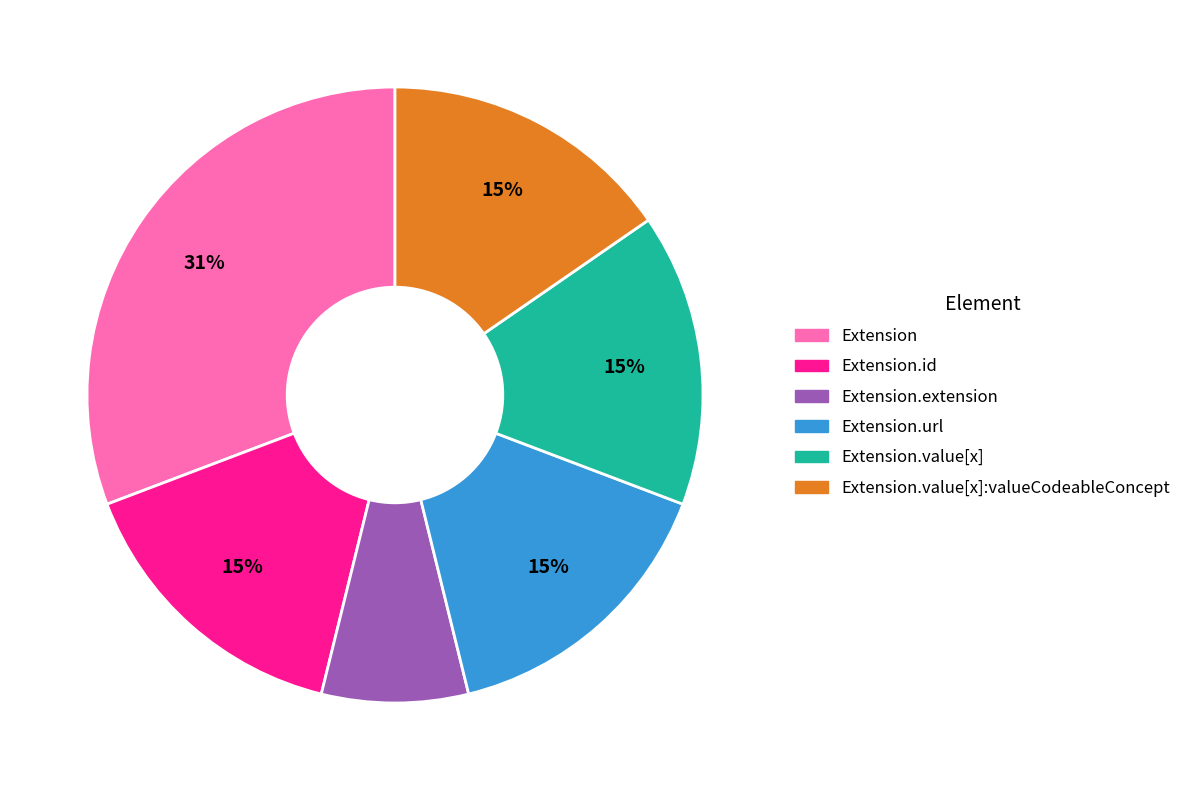

Does any single category account for the majority?

No